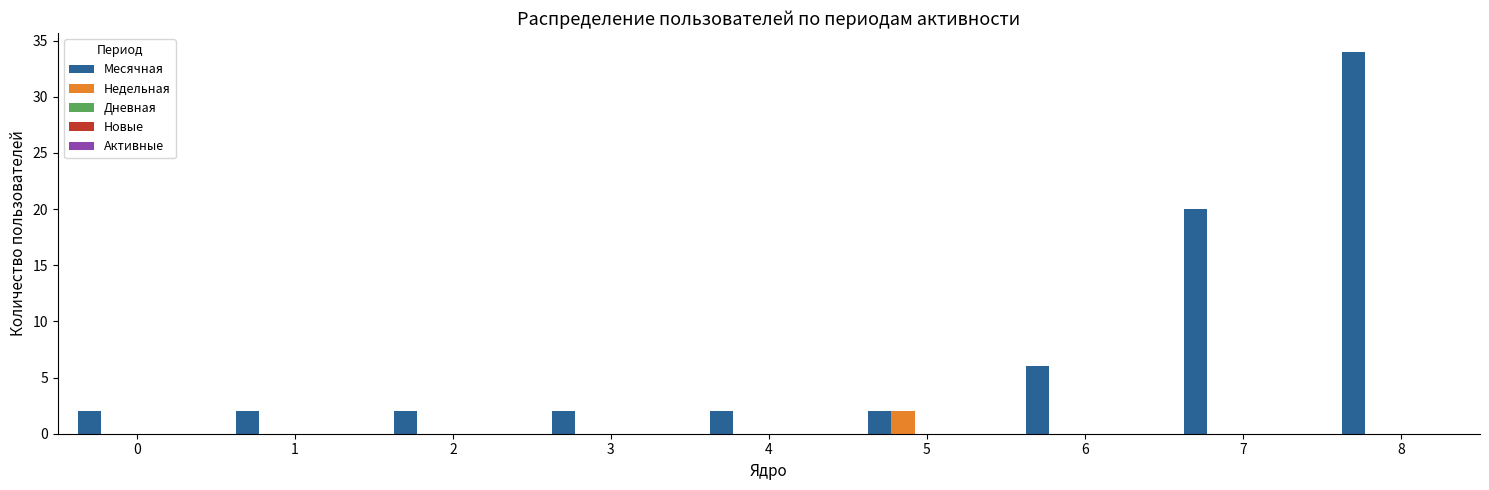

Are the bars horizontal?

No